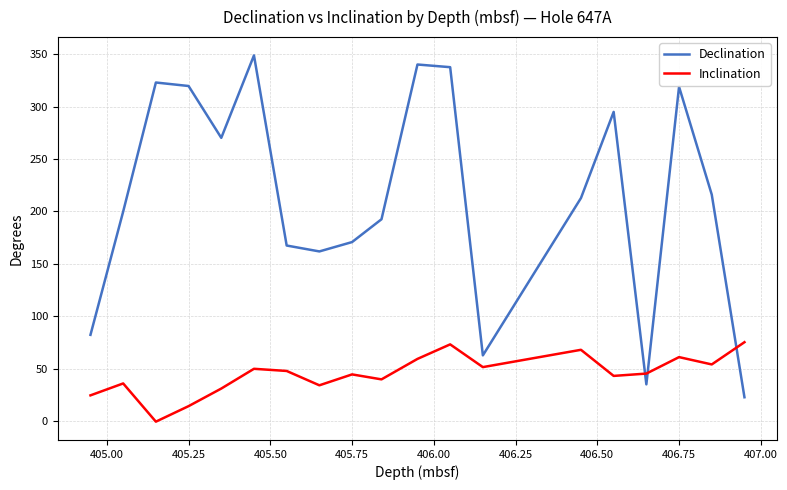

What is the minimum value for Declination?

22.9